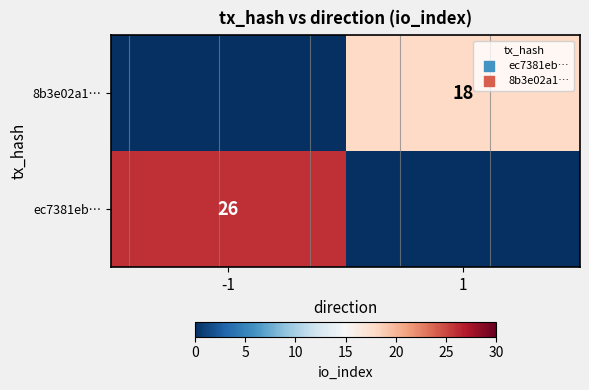

Which label corresponds to the smallest value in the chart?

1